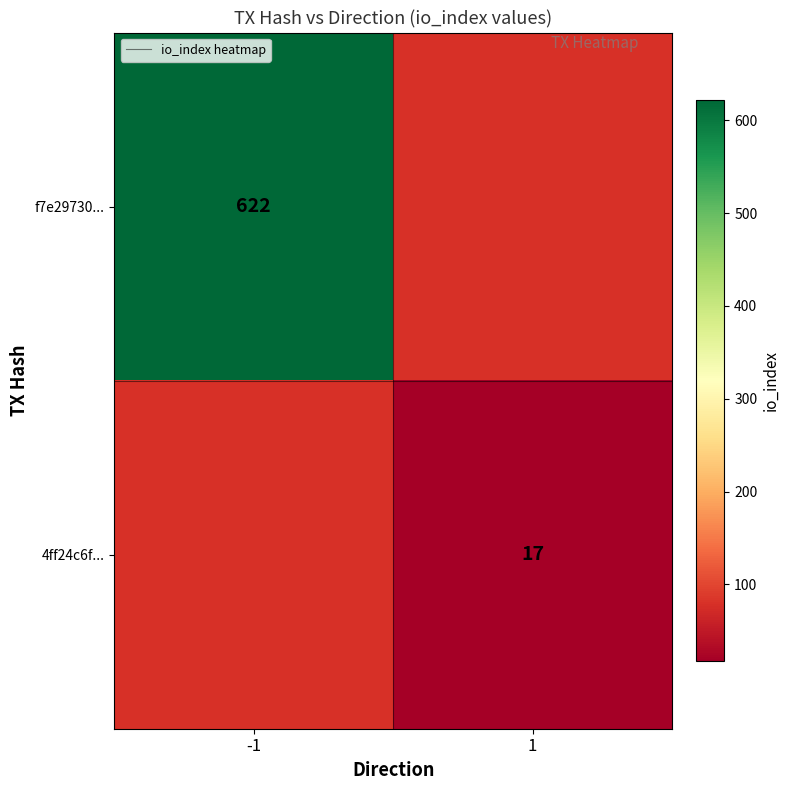

Is it true that 4ff24c6f... equals 17 at 1?

True